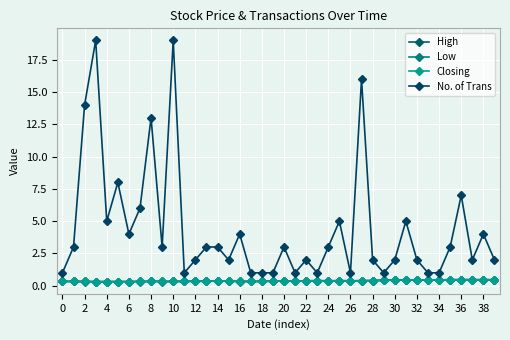

What is the average value of the No. of Trans series?

4.4